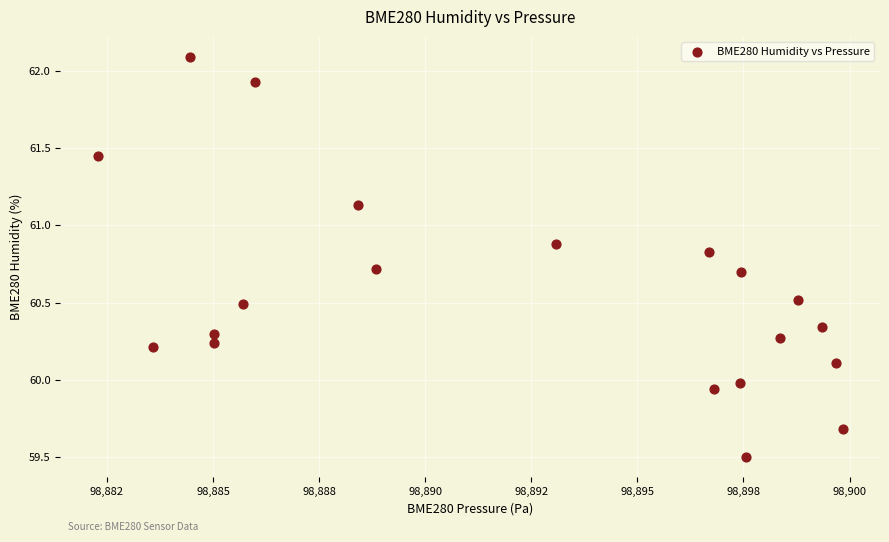

What is the range of Y values (max minus min)?

2.6